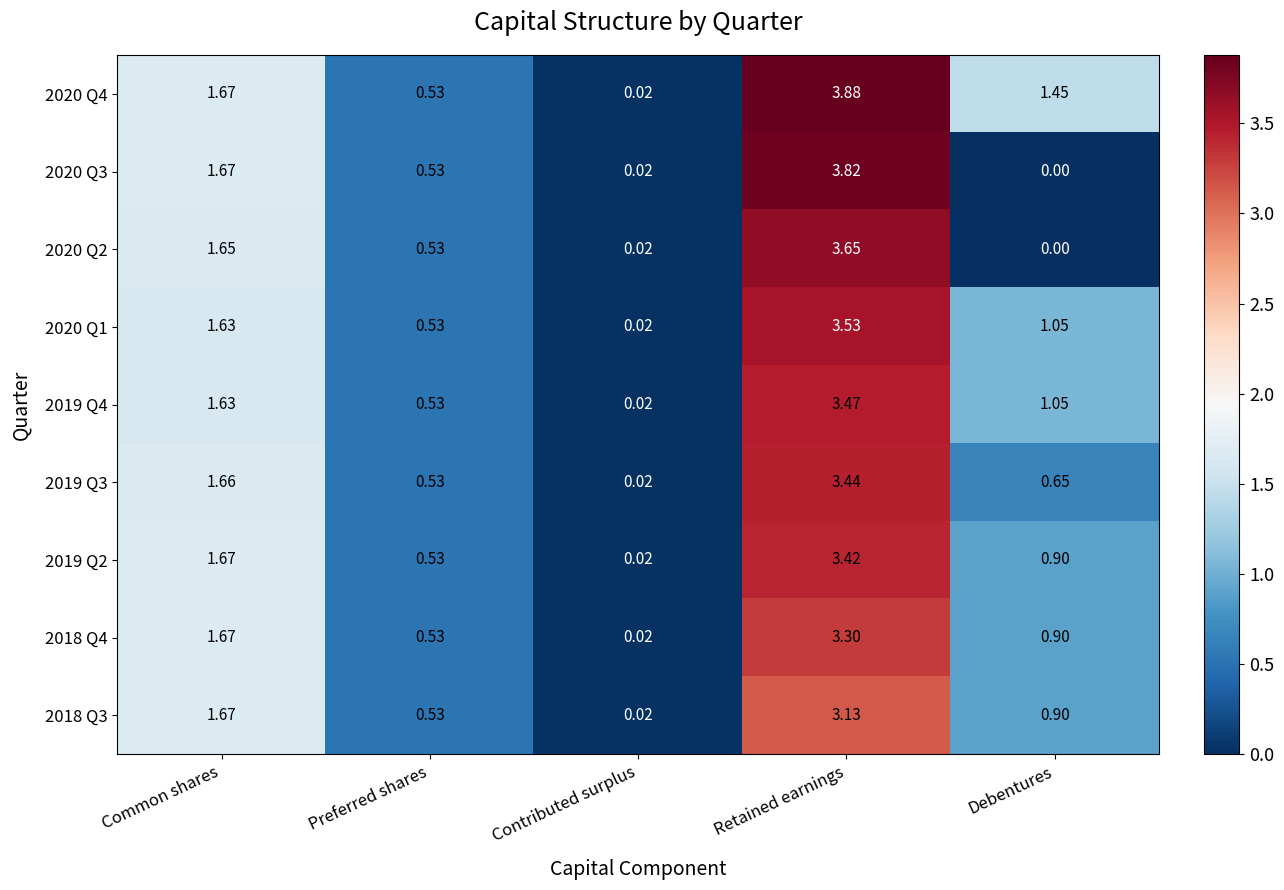

Where is 2020 Q2 nearest to the value 1?

Preferred shares